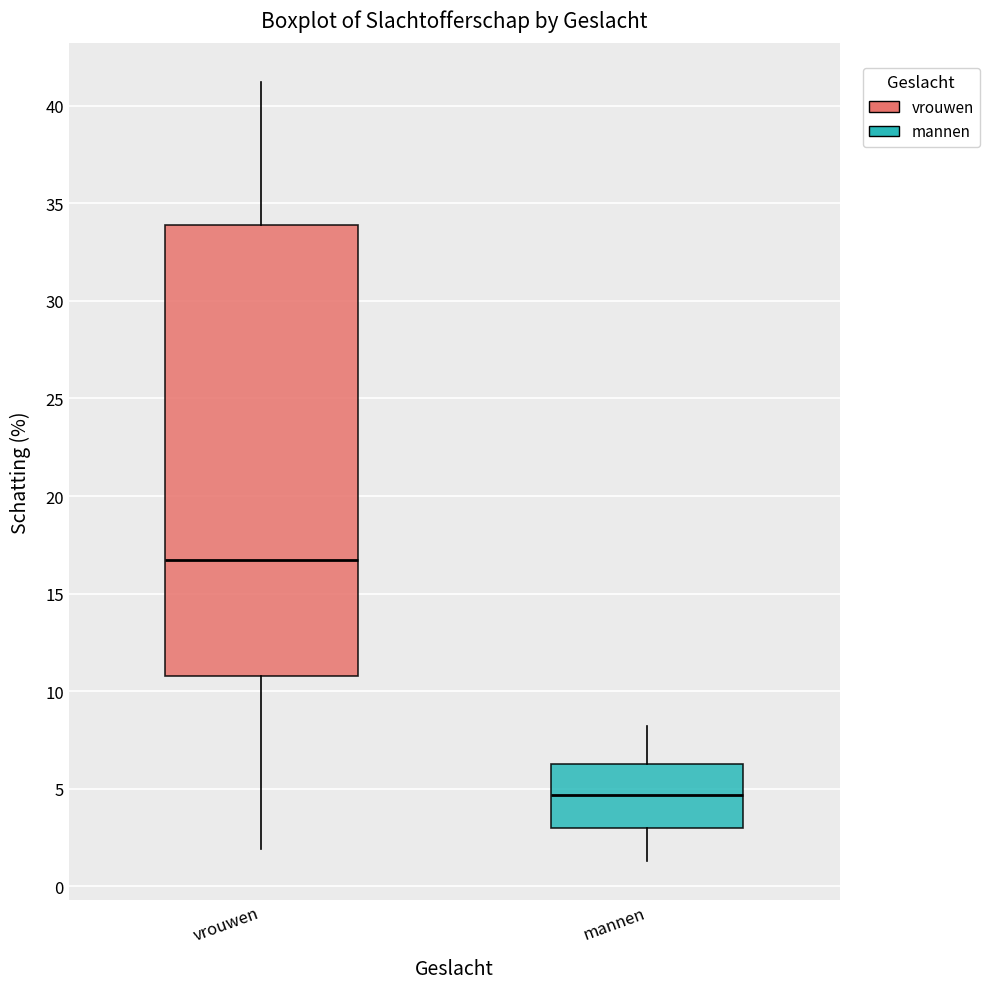

Where is the lower edge of the box for mannen on the y-axis? The values are not printed on the chart, so give them approximately, as read against the axis.

3.0